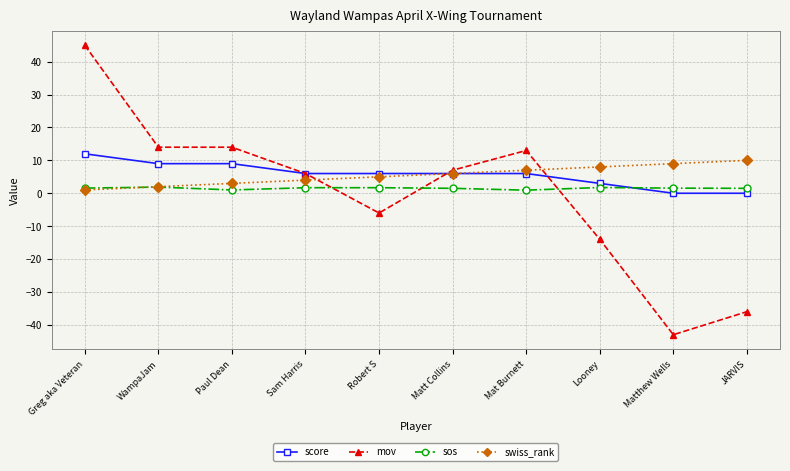

At which category does the chart reach its minimum across all series?

Matthew Wells